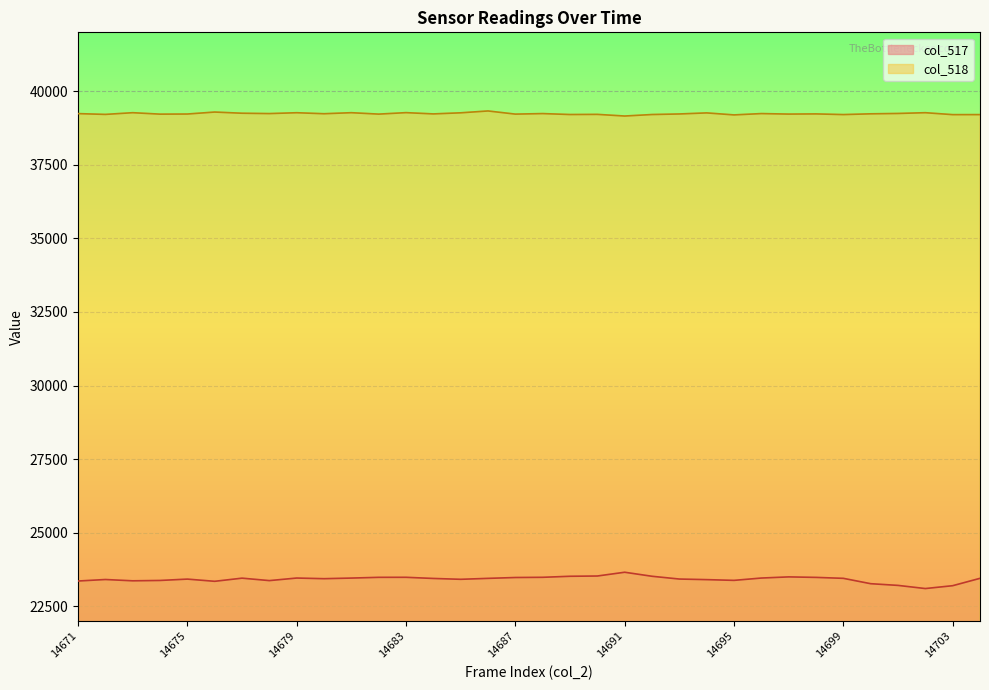

Where does the col_518 series first go above 39232?

14671